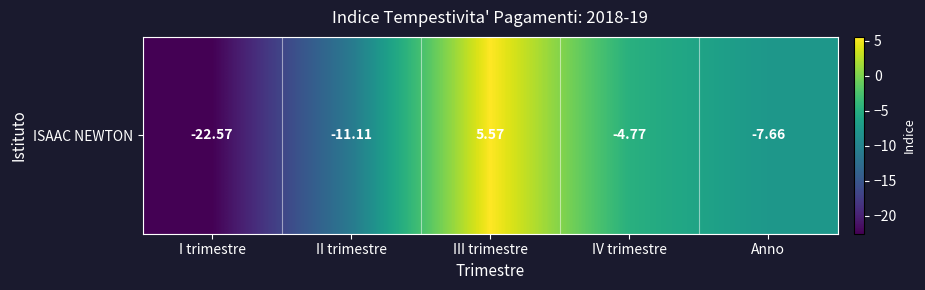

What is the sum of the values at III trimestre and II trimestre?

-5.5